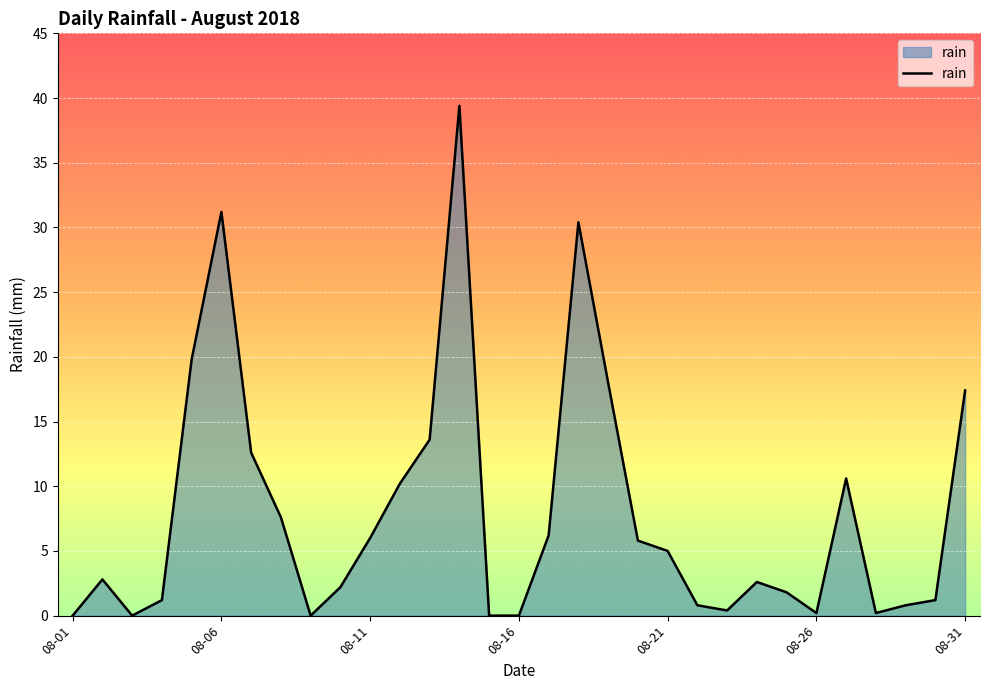

Does the chart display data point markers on the line(s)?

No